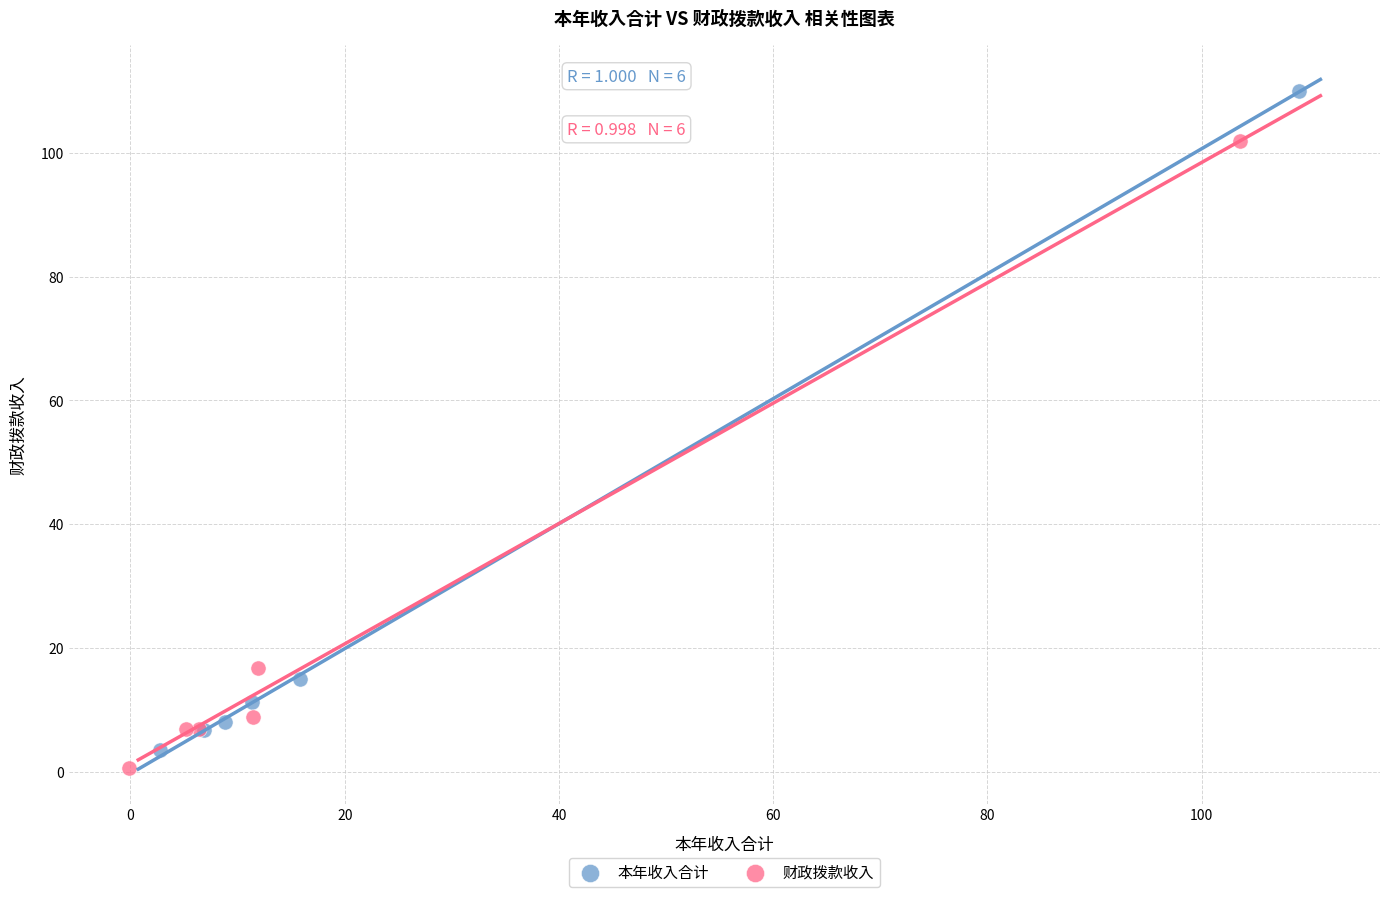

Which series has the largest Y range (max minus min)?

本年收入合计